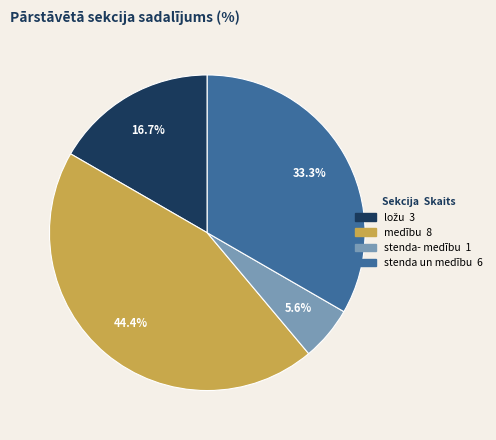

To the nearest percent, what portion does medību represent?

44%